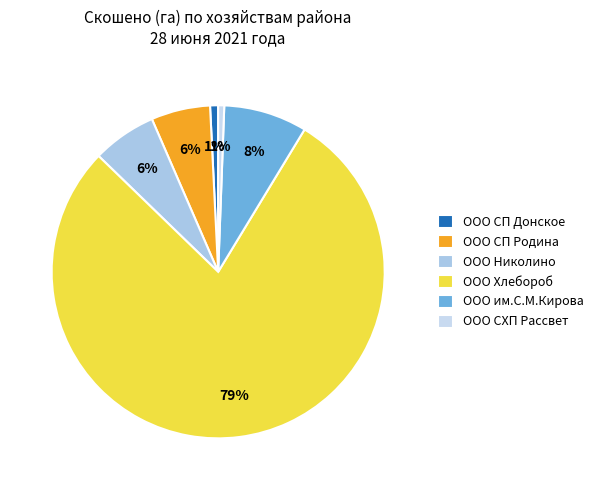

Which category has the smallest portion of the pie?

ООО СХП Рассвет